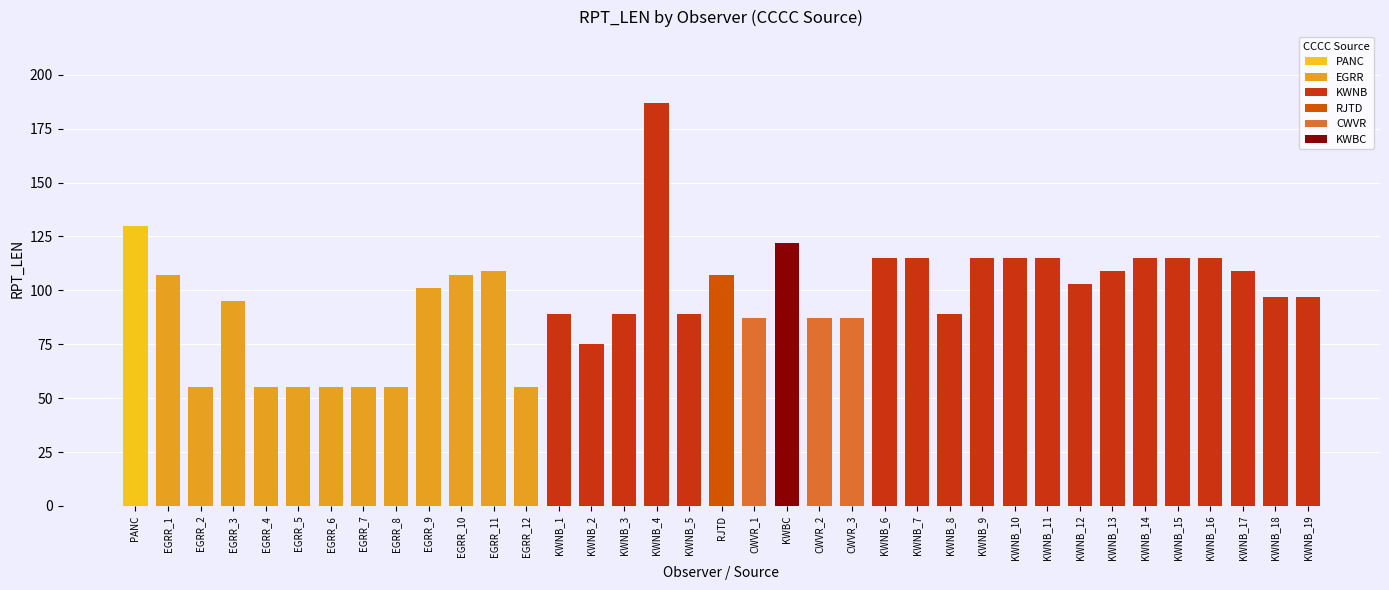

What position from the right is CWVR_2?

16